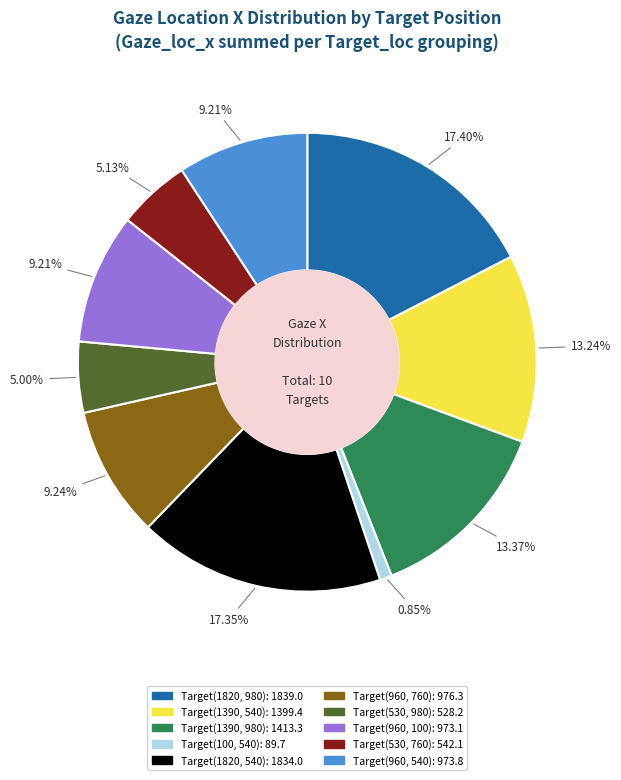

To the nearest percent, what portion does Target(1390, 980) represent?

13%